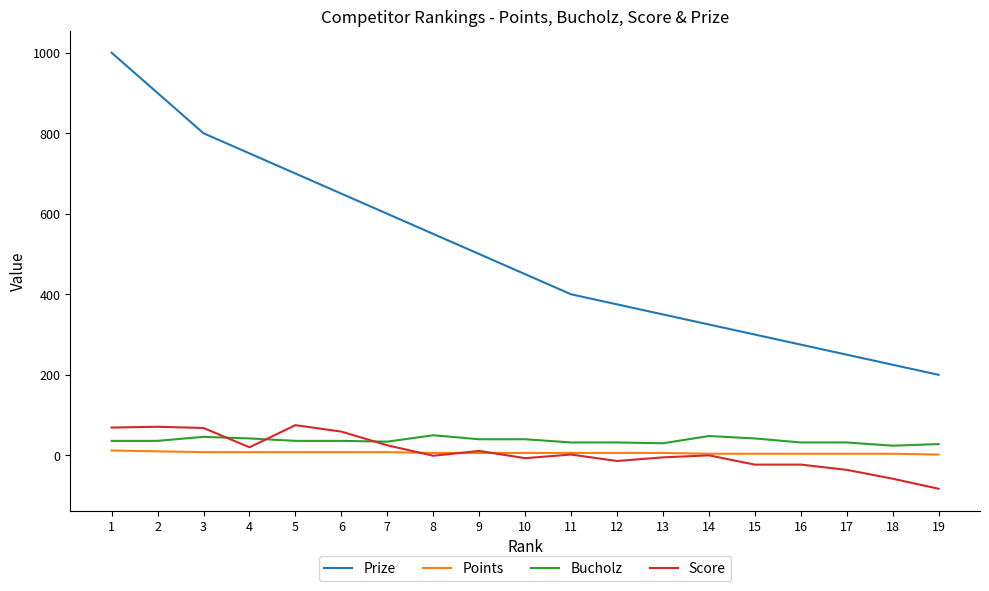

Which series has the largest total across all categories?

Prize